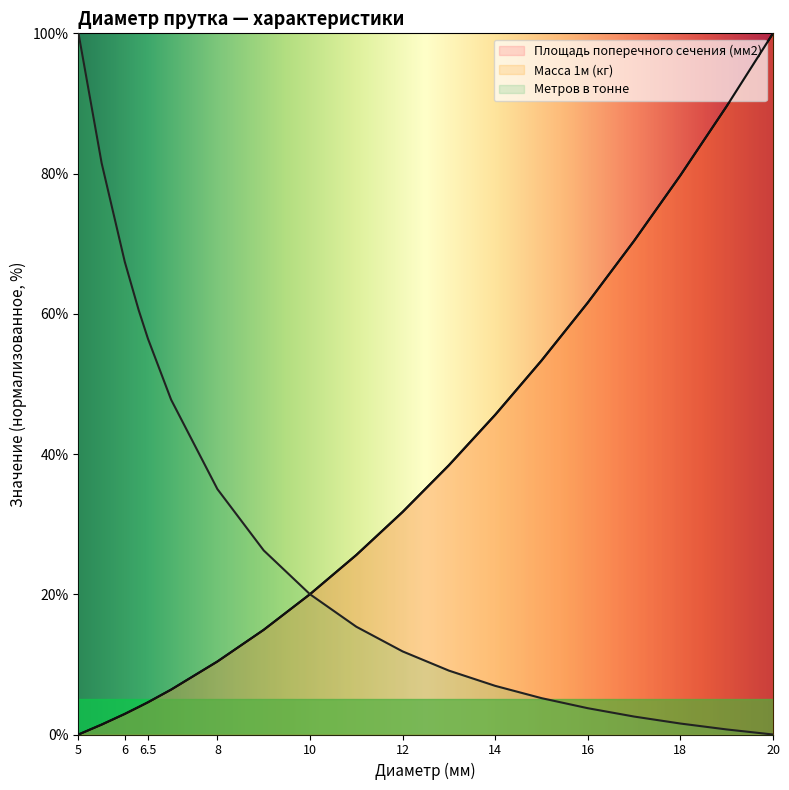

What is the difference between the Масса 1м (кг) values at 17 and 20?

29.6